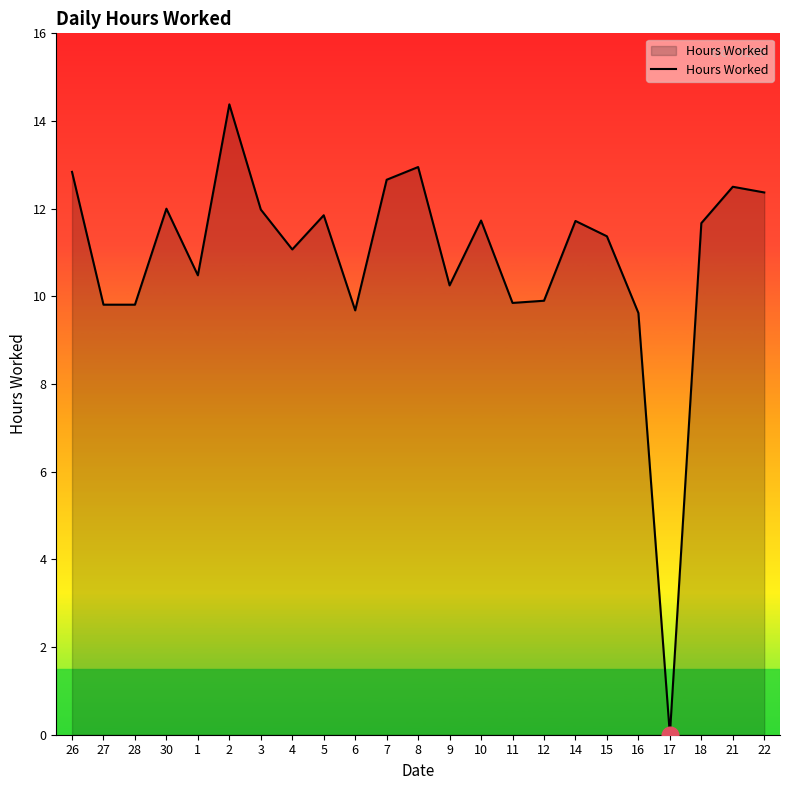

What is the greatest value displayed?

14.4